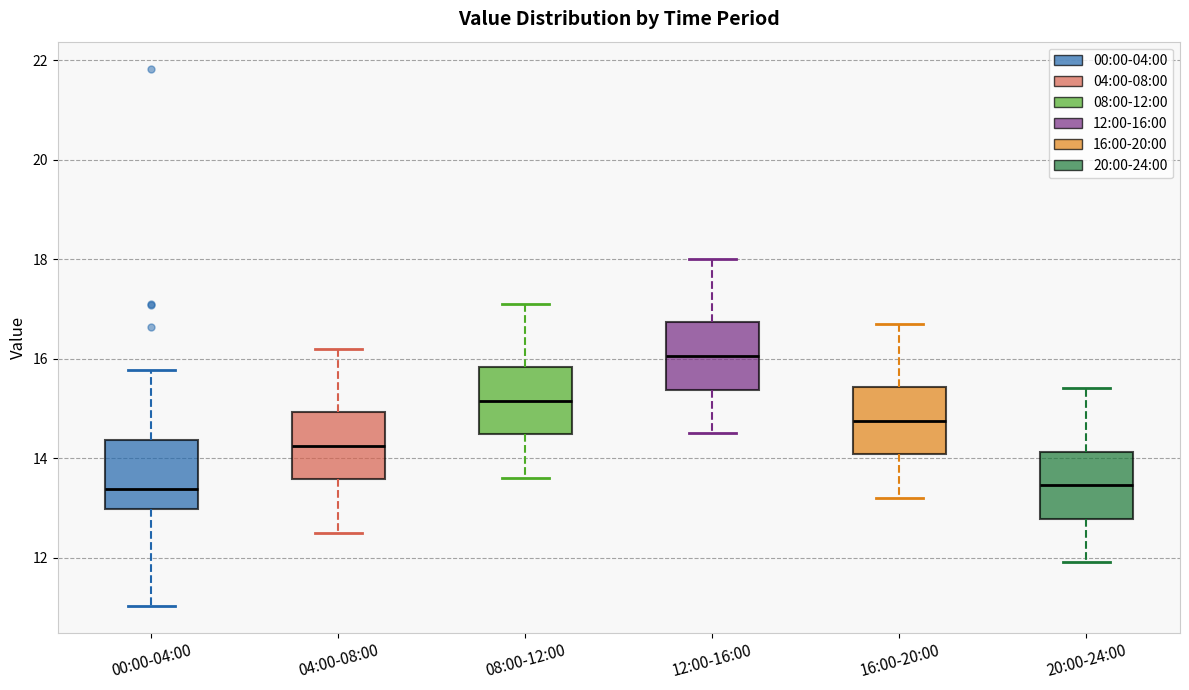

Where does the median line of the box for 04:00-08:00 sit on the y-axis? The values are not printed on the chart, so give them approximately, as read against the axis.

14.2